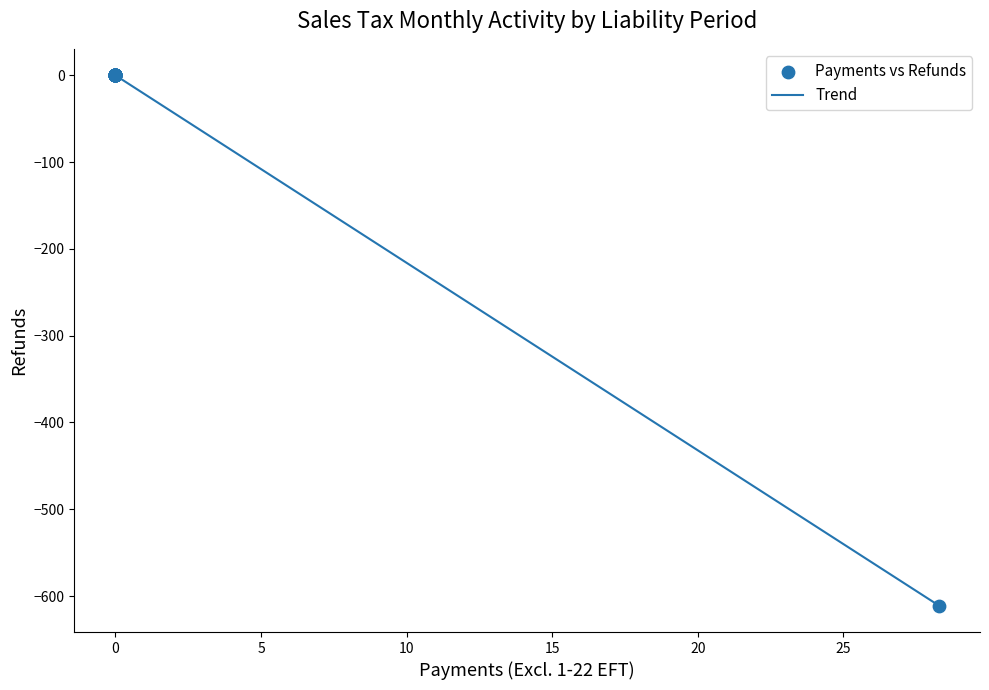

What is the difference between the maximum and minimum values?

611.0